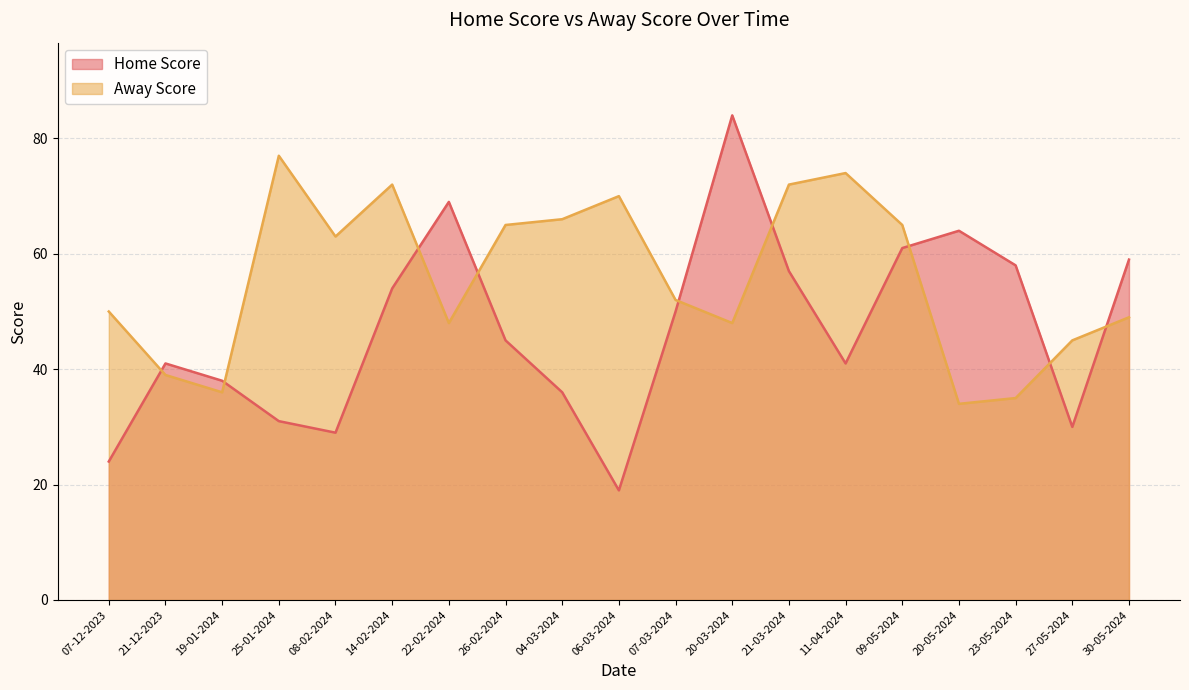

Reading right to left, list all the values displayed in this chart.

Home Score: 30-05-2024=59	27-05-2024=30	23-05-2024=58	20-05-2024=64	09-05-2024=61	11-04-2024=41	21-03-2024=57	20-03-2024=84	07-03-2024=50	06-03-2024=19	04-03-2024=36	26-02-2024=45	22-02-2024=69	14-02-2024=54	08-02-2024=29	25-01-2024=31	19-01-2024=38	21-12-2023=41	07-12-2023=24
Away Score: 30-05-2024=49	27-05-2024=45	23-05-2024=35	20-05-2024=34	09-05-2024=65	11-04-2024=74	21-03-2024=72	20-03-2024=48	07-03-2024=52	06-03-2024=70	04-03-2024=66	26-02-2024=65	22-02-2024=48	14-02-2024=72	08-02-2024=63	25-01-2024=77	19-01-2024=36	21-12-2023=39	07-12-2023=50